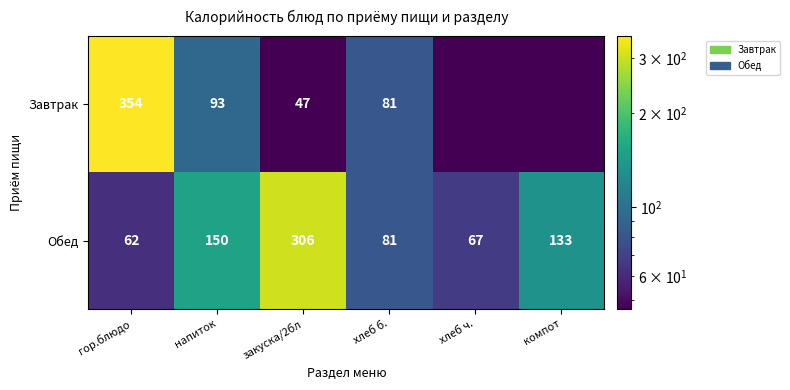

Is it true that Завтрак equals 0.0 at хлеб ч.?

True